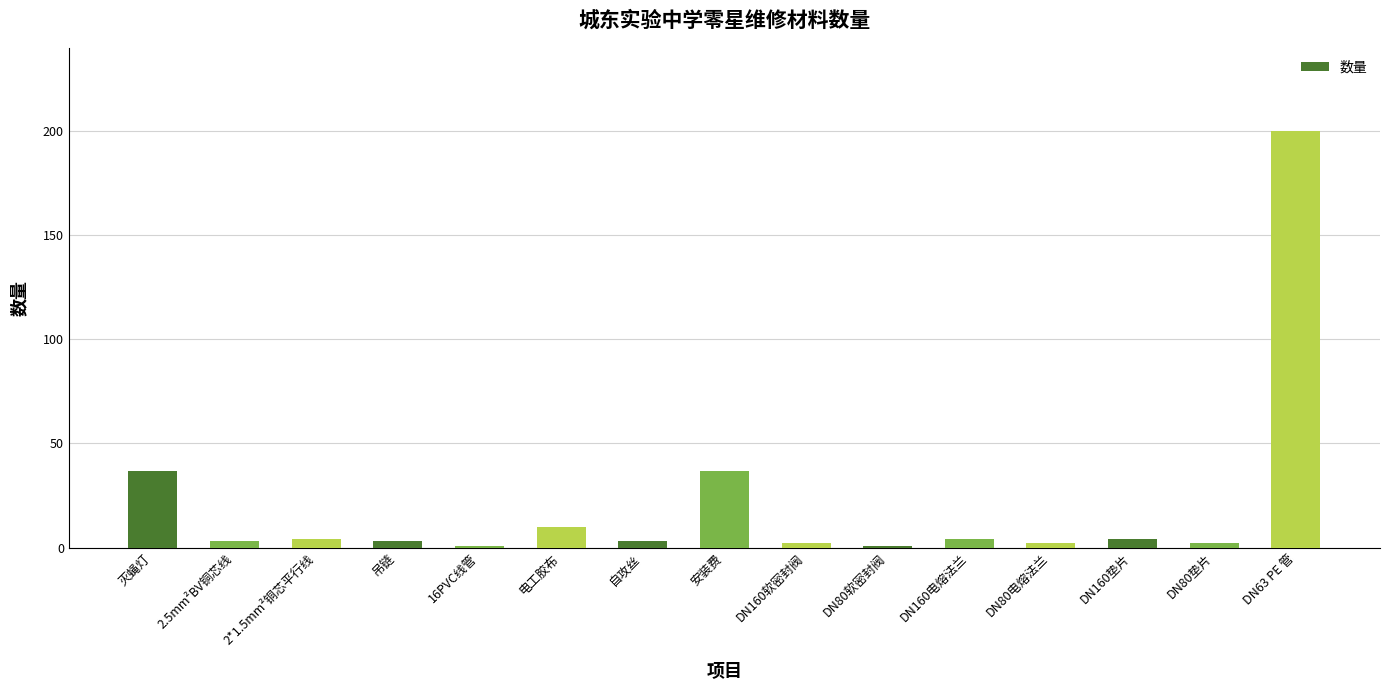

What is the average value?

21